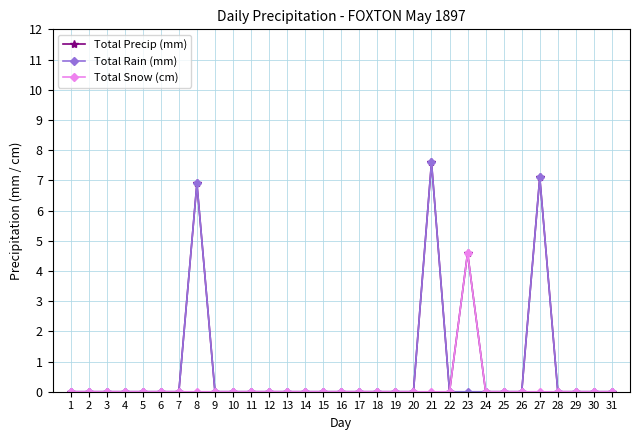

Count the number of categories in the chart.

31